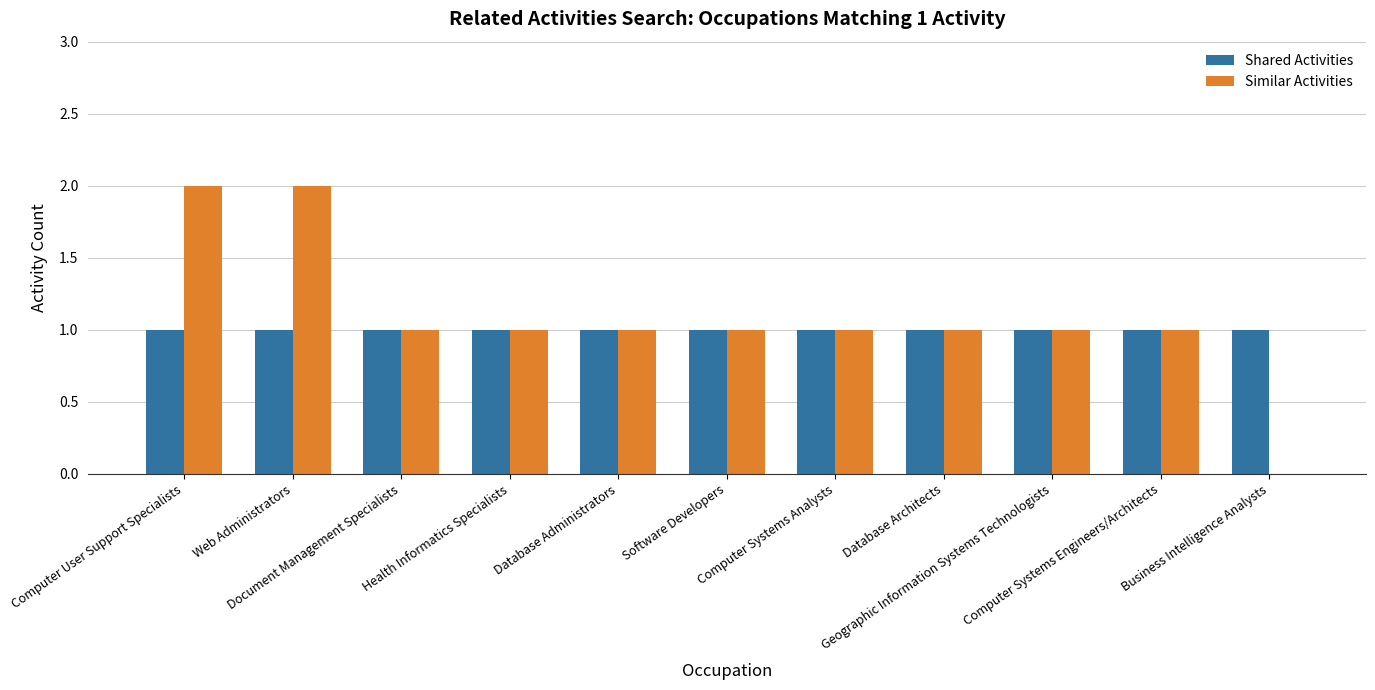

What is the sum of all Similar Activities values?

12